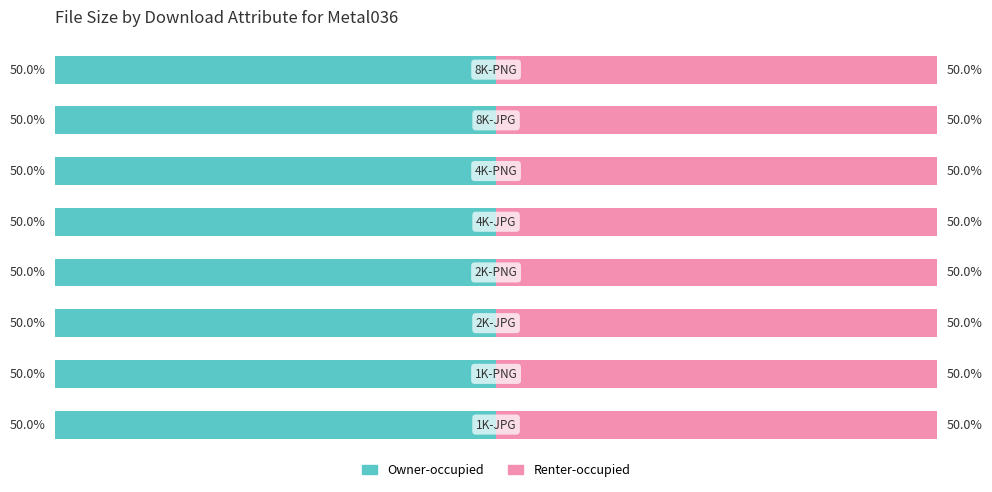

At which category is the sum across all series the highest?

8K-PNG